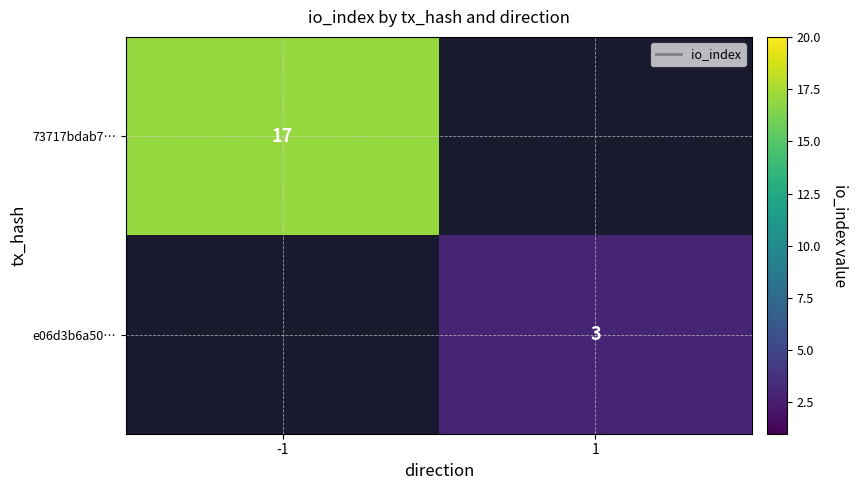

The value of 73717bdab7… at -1 is 17. True or false?

True